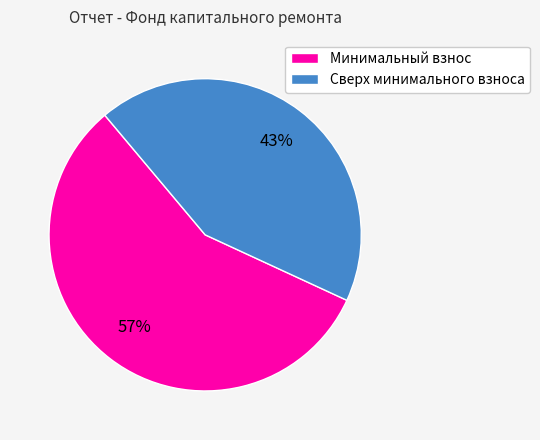

To the nearest percent, what is the average slice percentage?

50%